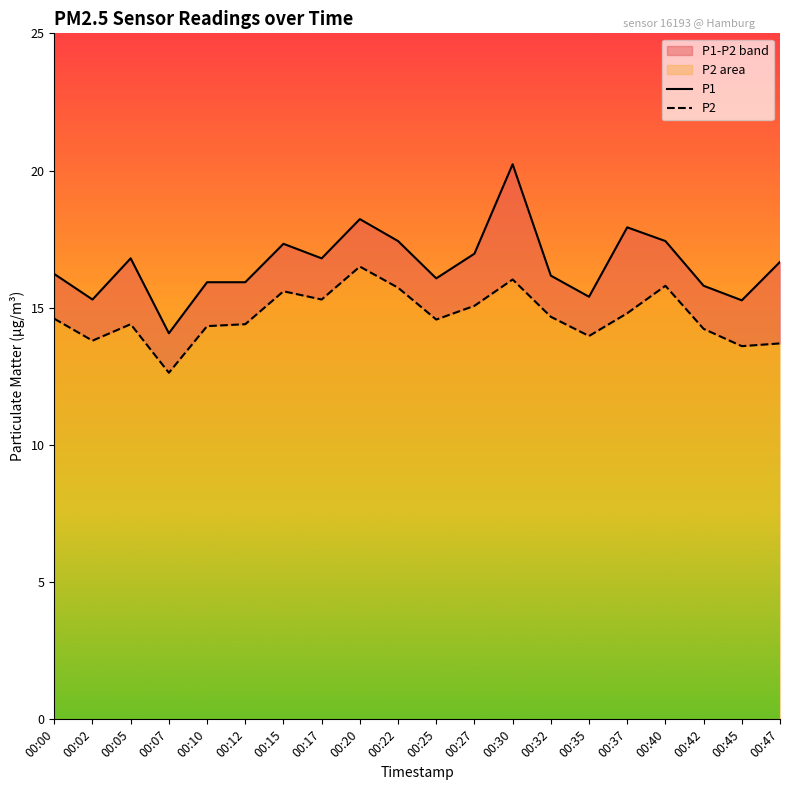

The value of P2 at 00:15 is 26.0. True or false?

False